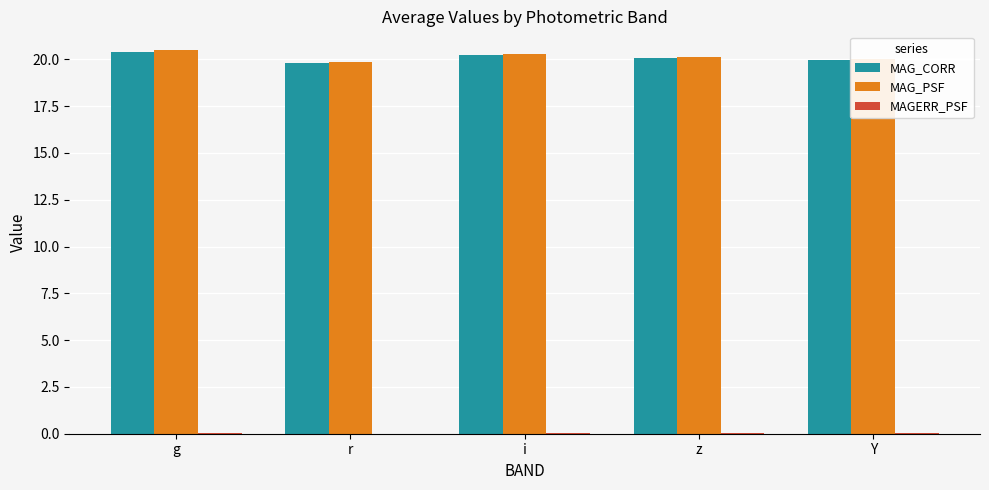

Is it true that MAG_CORR equals 8.4 at z?

False